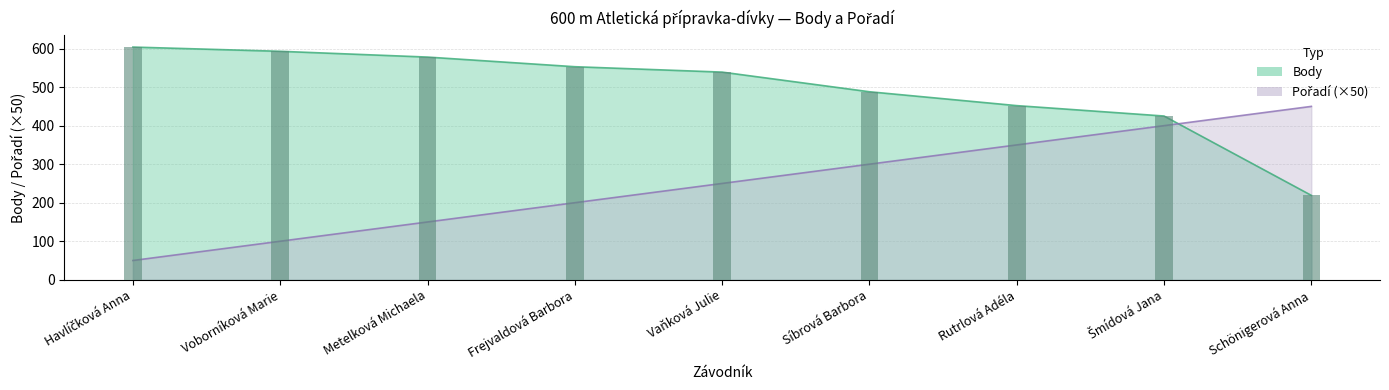

What are all the series names shown in the legend?

Pořadí, Body